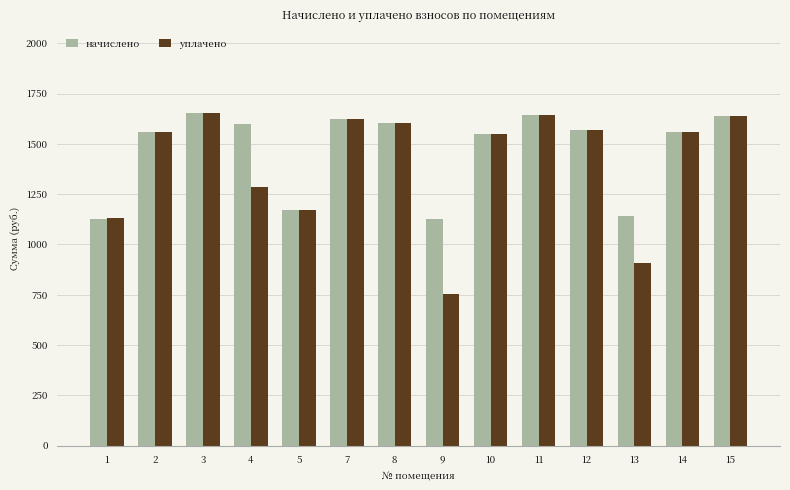

What is the difference between the maximum and minimum values in the начислено series?

523.6